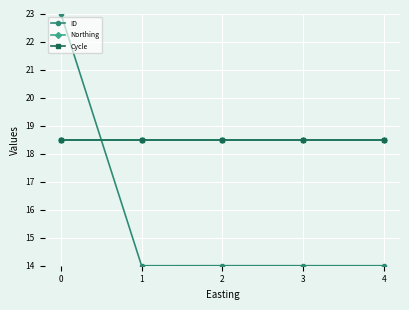

True or false: Cycle has a value of 10.4 at 0.

False